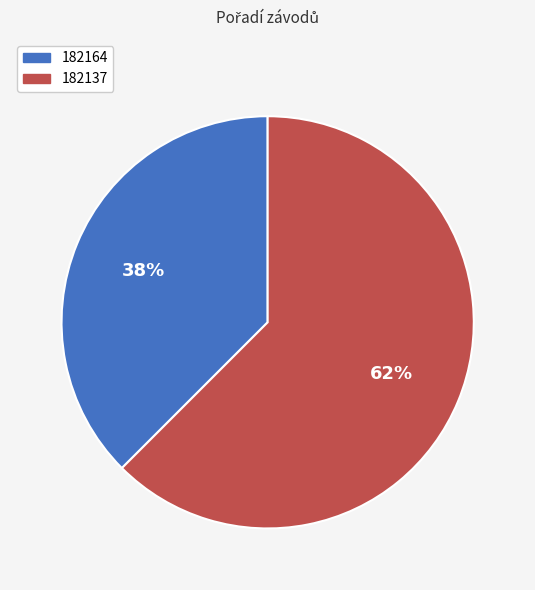

To the nearest percent, what is the combined percentage of 182164 and 182137?

100%